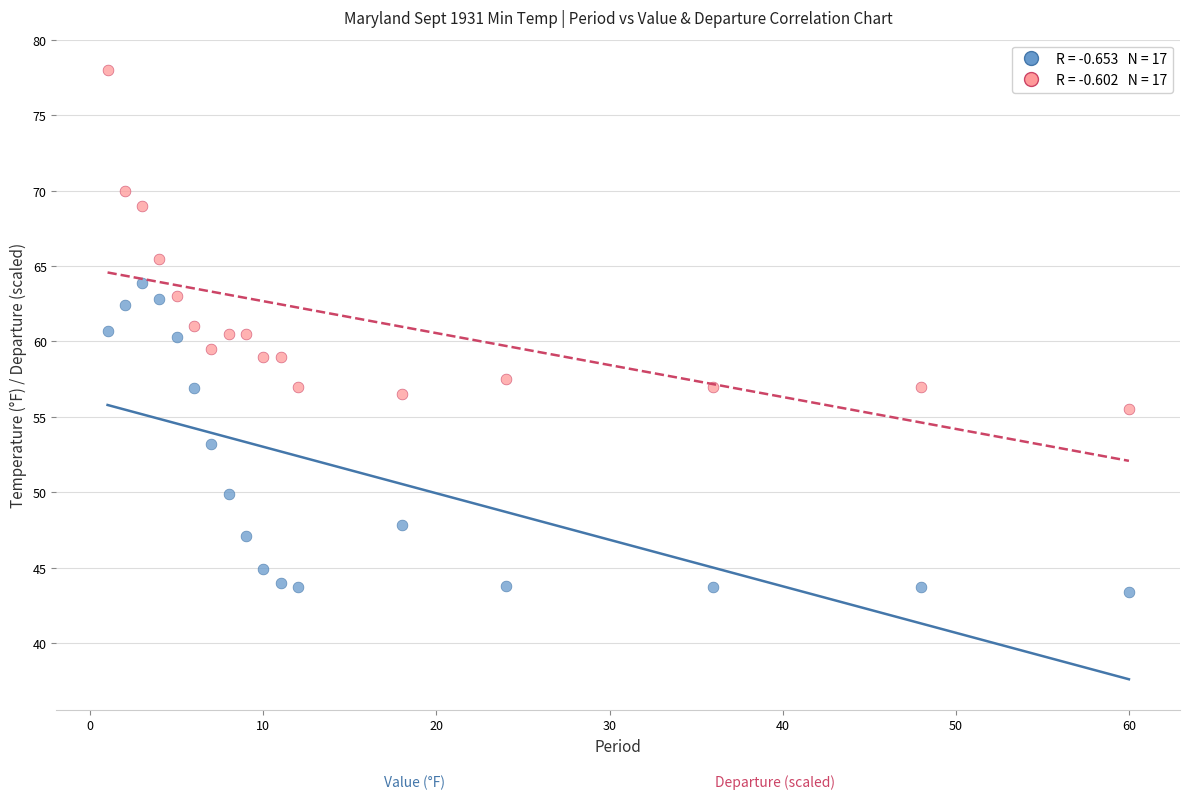

Across all data points, what is the range of X values (max minus min)?

59.0